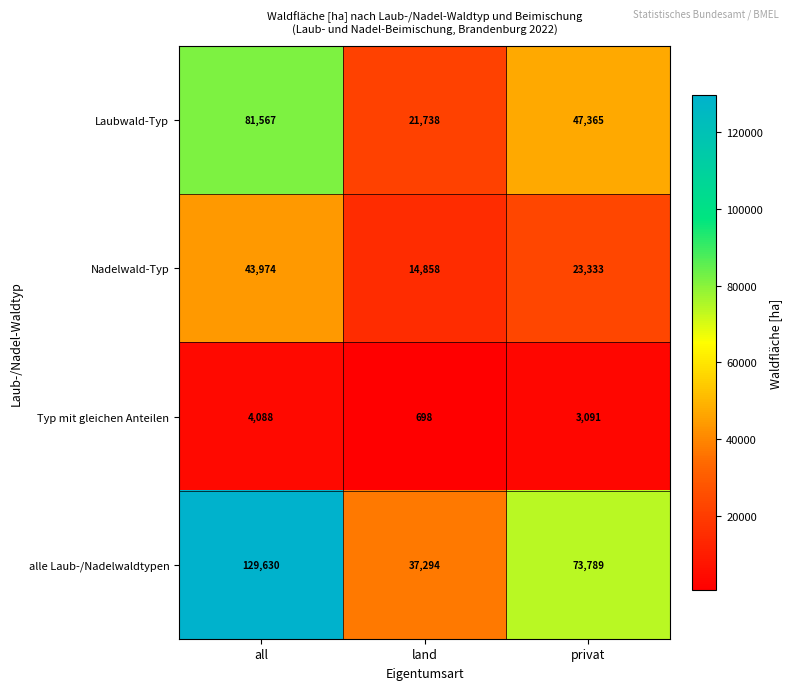

What is the total value across all series at land?

74588